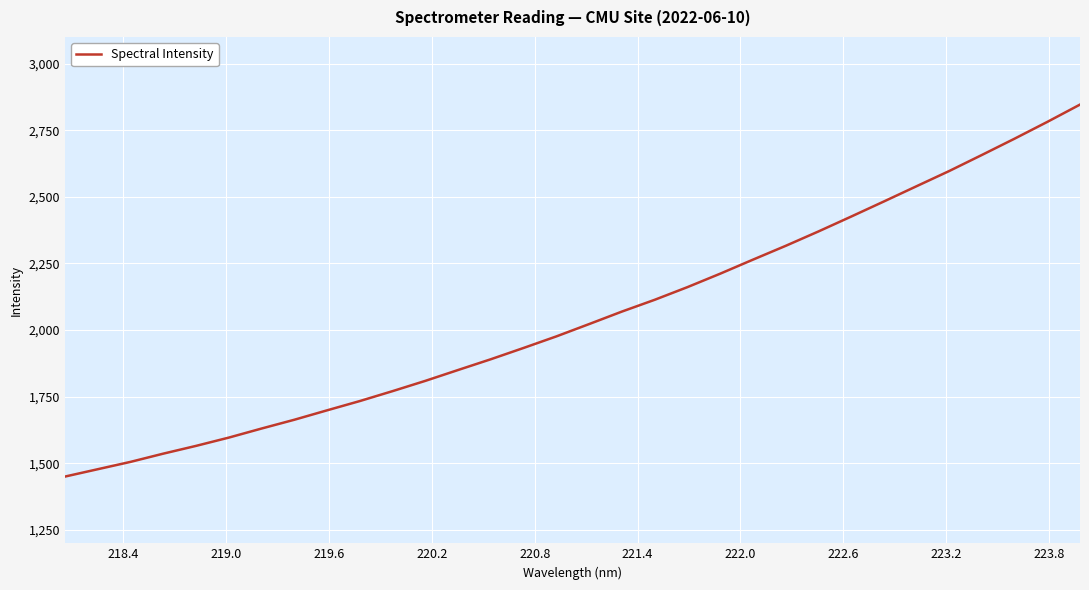

What is the maximum value shown in the chart?

2846.2